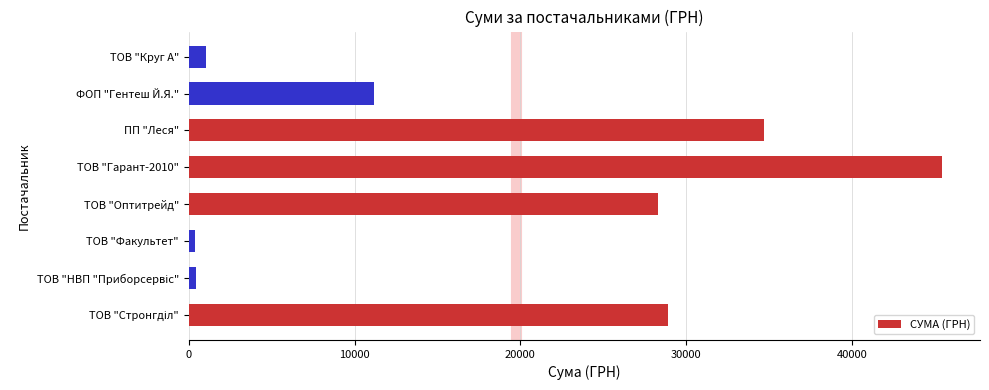

At which label is the value closest to 22902?

ТОВ "Оптитрейд"